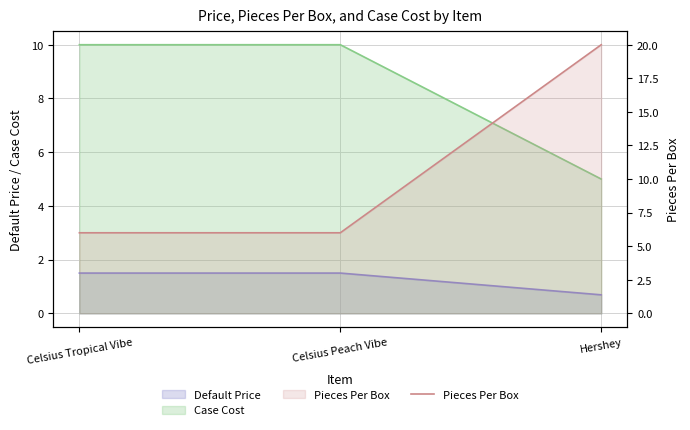

What is the maximum value shown in the chart?

20